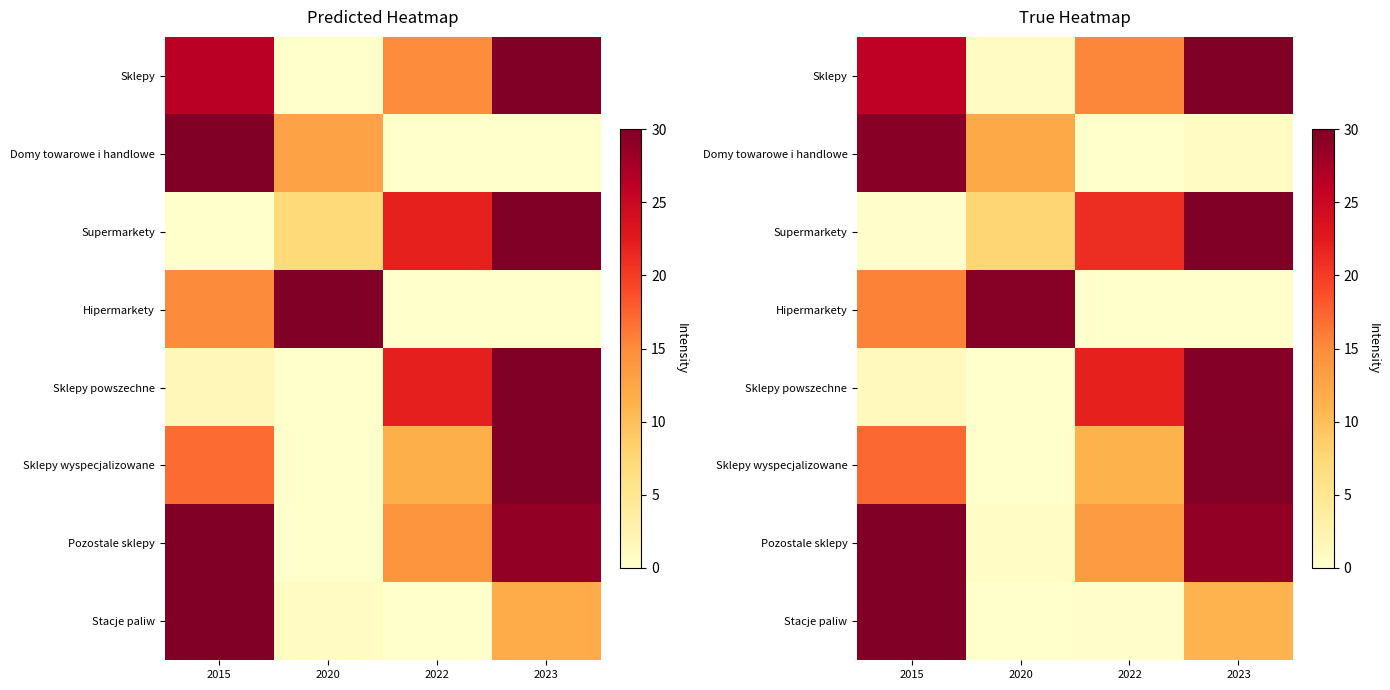

Is it true that Sklepy wyspecjalizowane equals 7.9 at 2015?

False